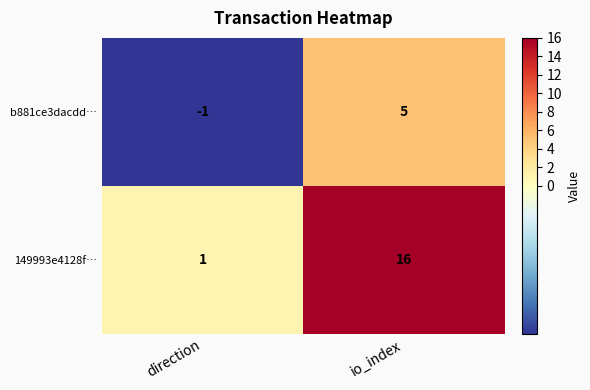

Rank the categories by b881ce3dacdd… value from highest to lowest.

io_index, direction